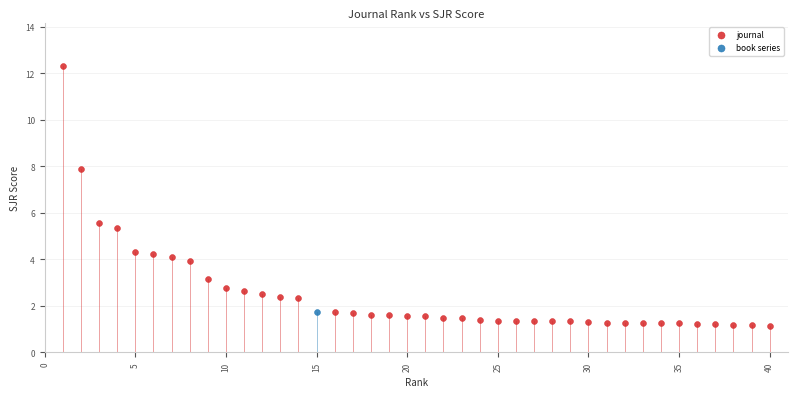

What are all the series names shown in the legend?

book series, journal